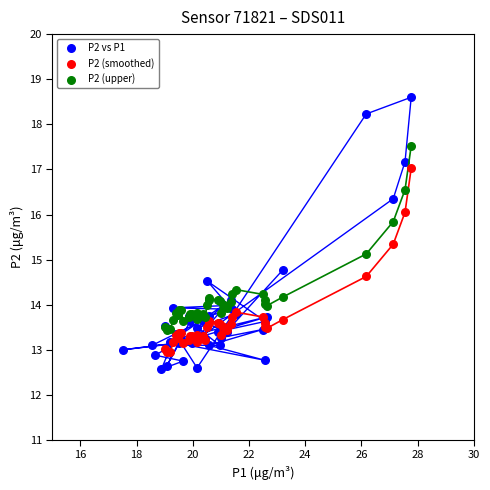

Which series reaches the maximum Y coordinate?

P2 vs P1